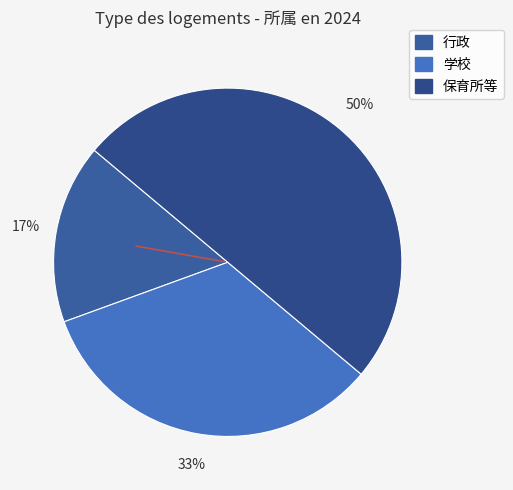

What percentage is the 学校 slice, to the nearest percent?

33%